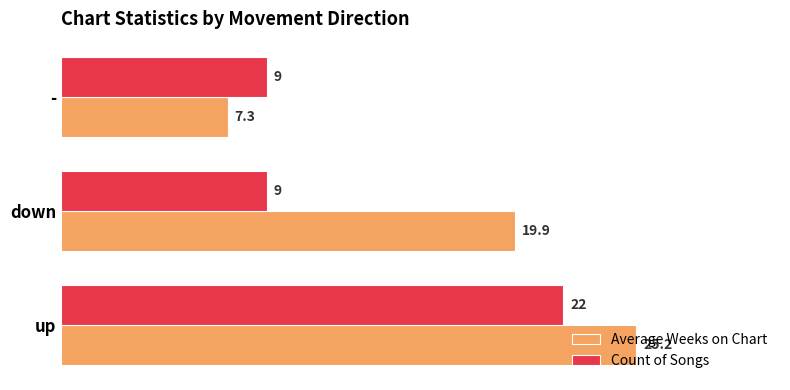

What is the maximum value for Count of Songs?

22.0